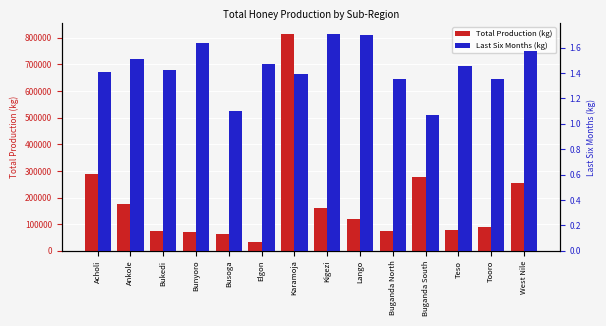

Which label corresponds to the smallest value in the chart?

Buganda South